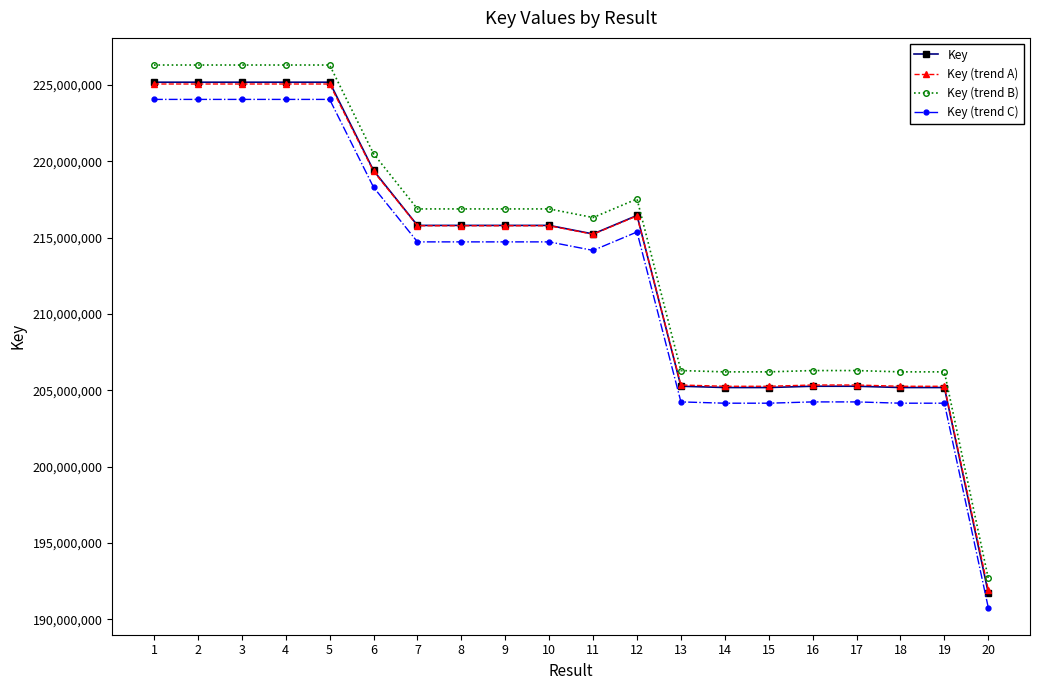

What is the difference between the highest and lowest values at 2?

2251793.9